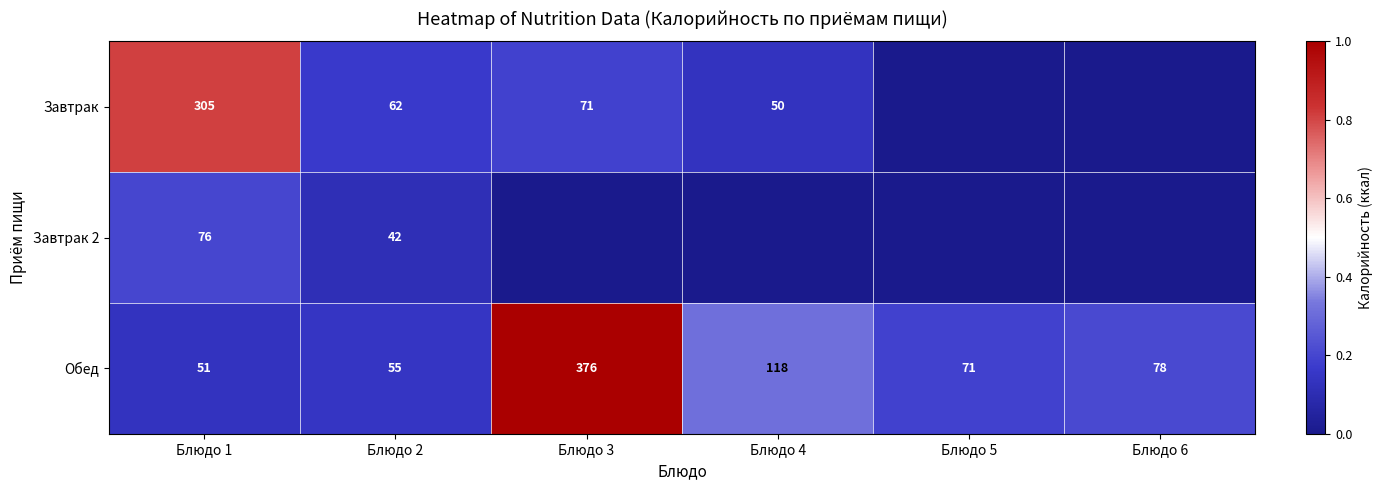

True or false: Обед has a value of 376 at Блюдо 3.

True